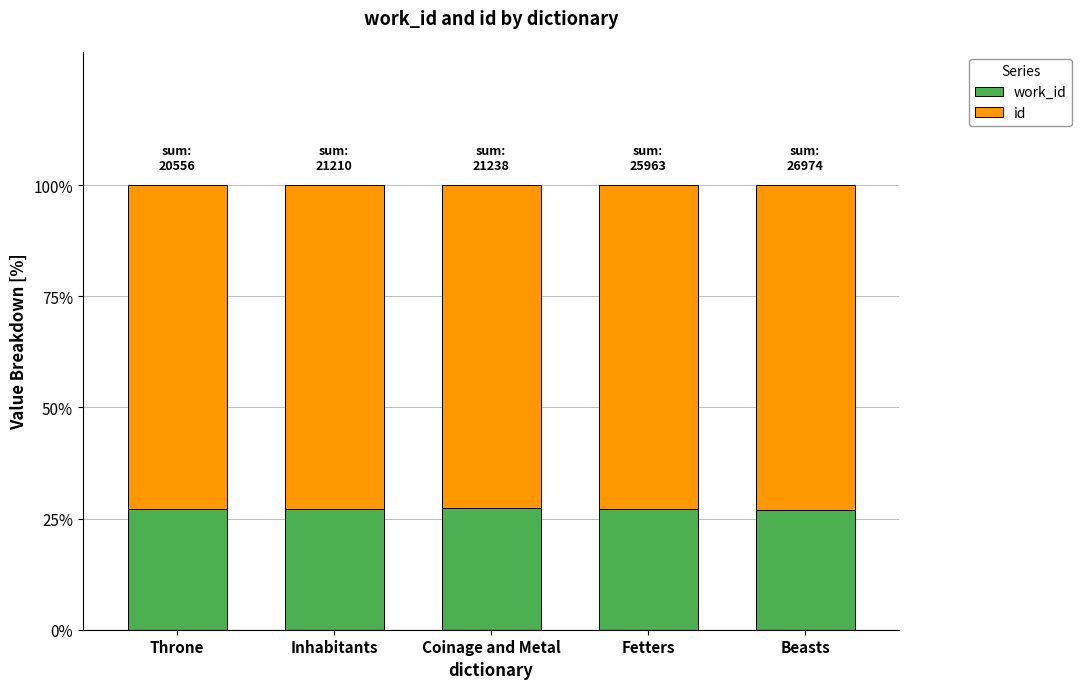

What is the total value across all series at Throne?

100.0